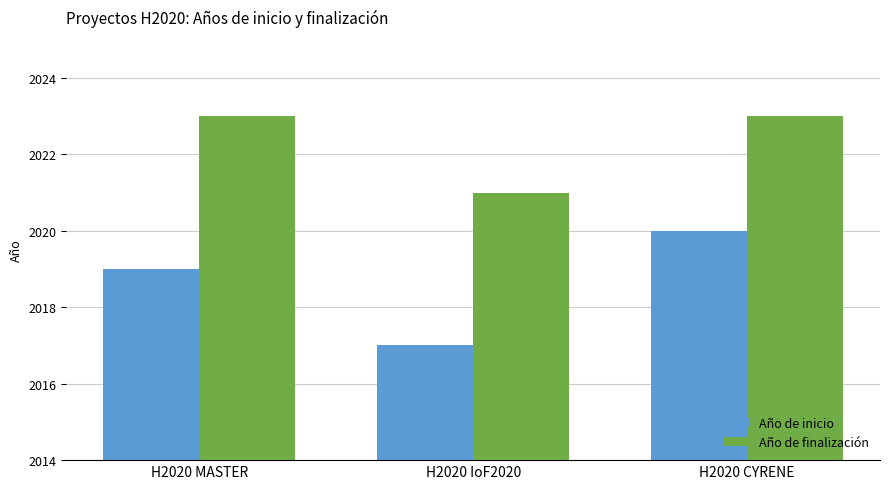

At which category is the sum across all series the highest?

H2020 CYRENE